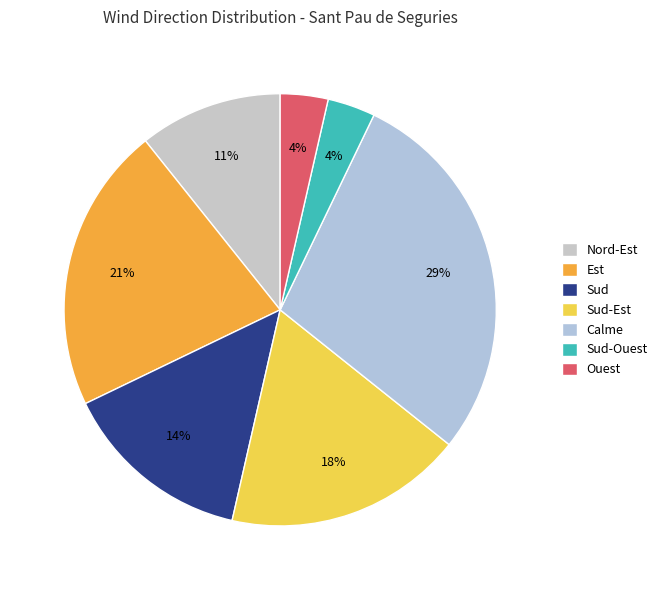

True or false: Sud-Est accounts for 18% of the total.

True